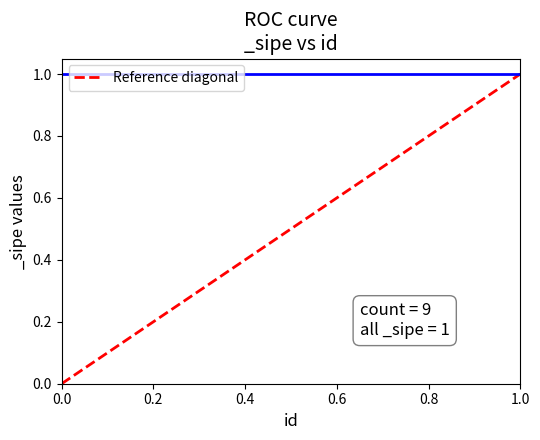

How many values exceed 0?

8